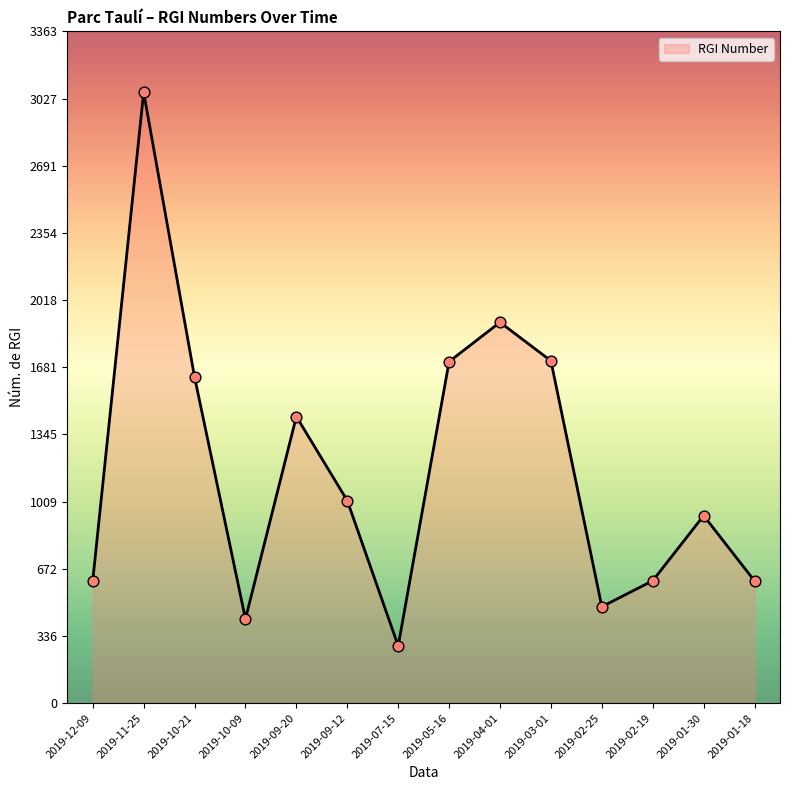

Between 2019-09-12 and 2019-03-01, which is larger?

2019-03-01